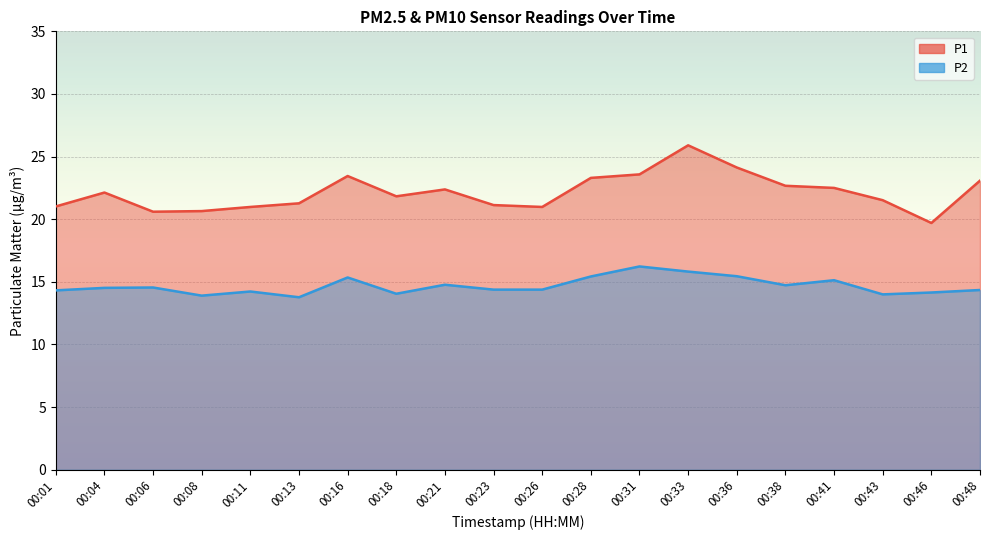

What is the spread (max minus min) of values at 00:33?

10.1